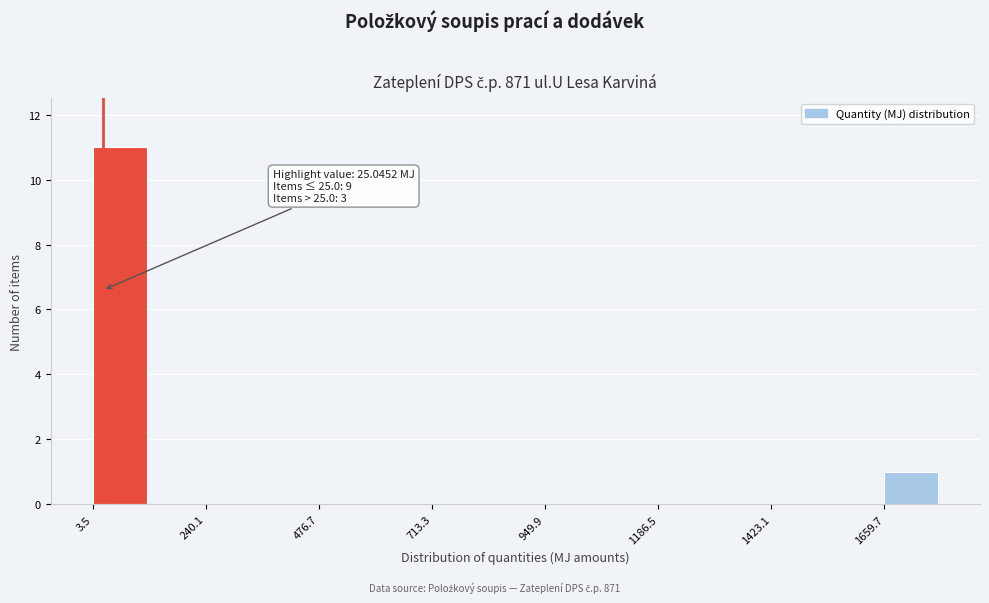

Read against the x-axis, roughly where is the centre of the tallest bar?

50